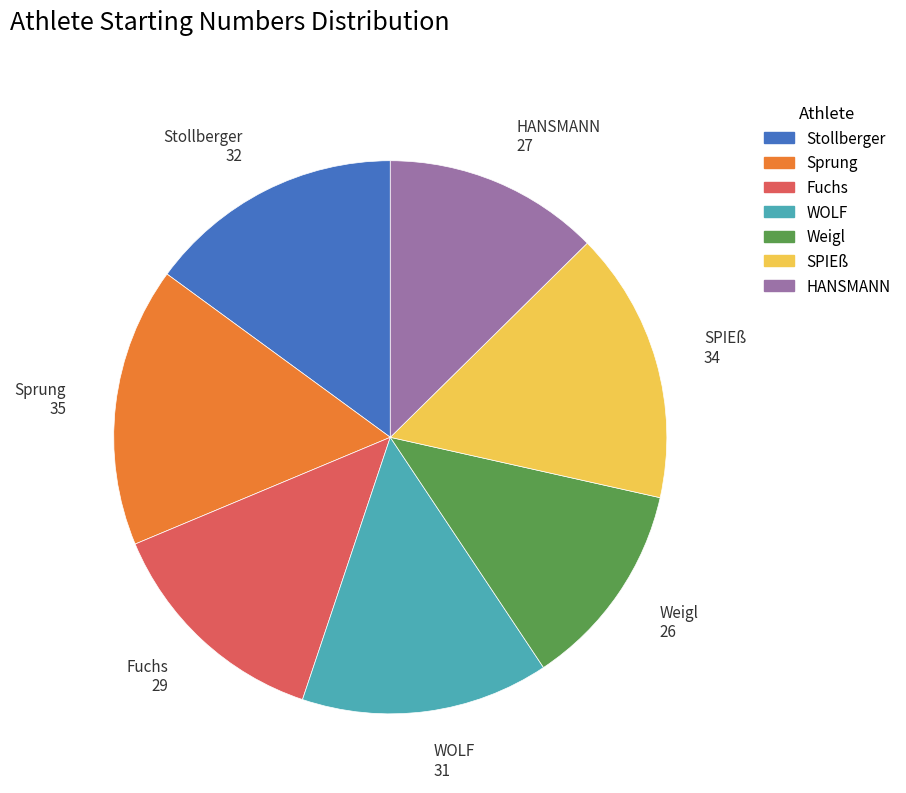

Is there any slice that represents more than half of the pie?

No